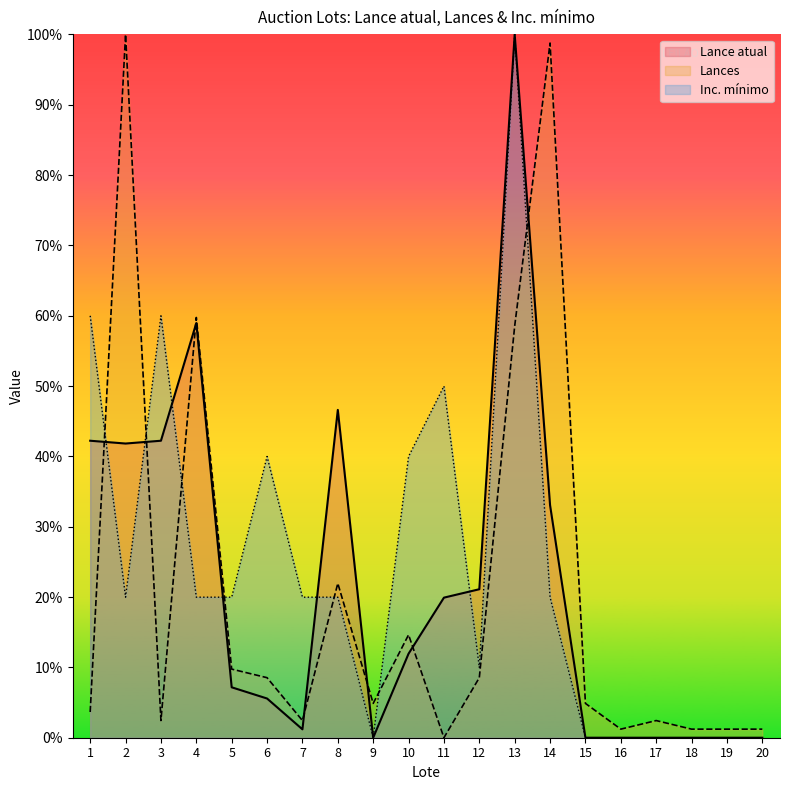

The value of Lances at 15 is 7.7. True or false?

False